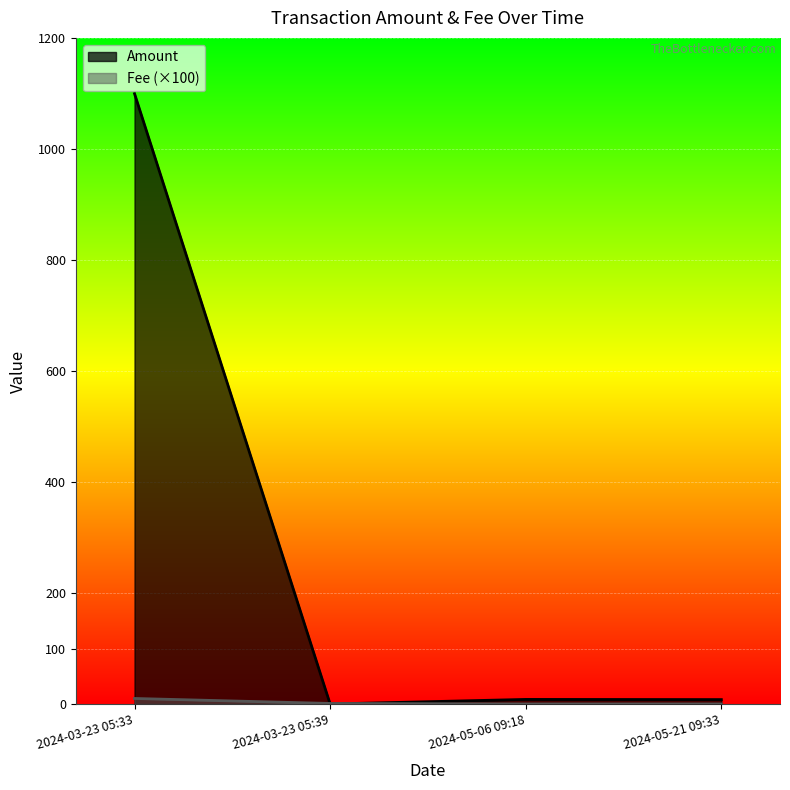

Rank the series at 2024-05-06 09:18 from highest to lowest value.

Amount, Fee